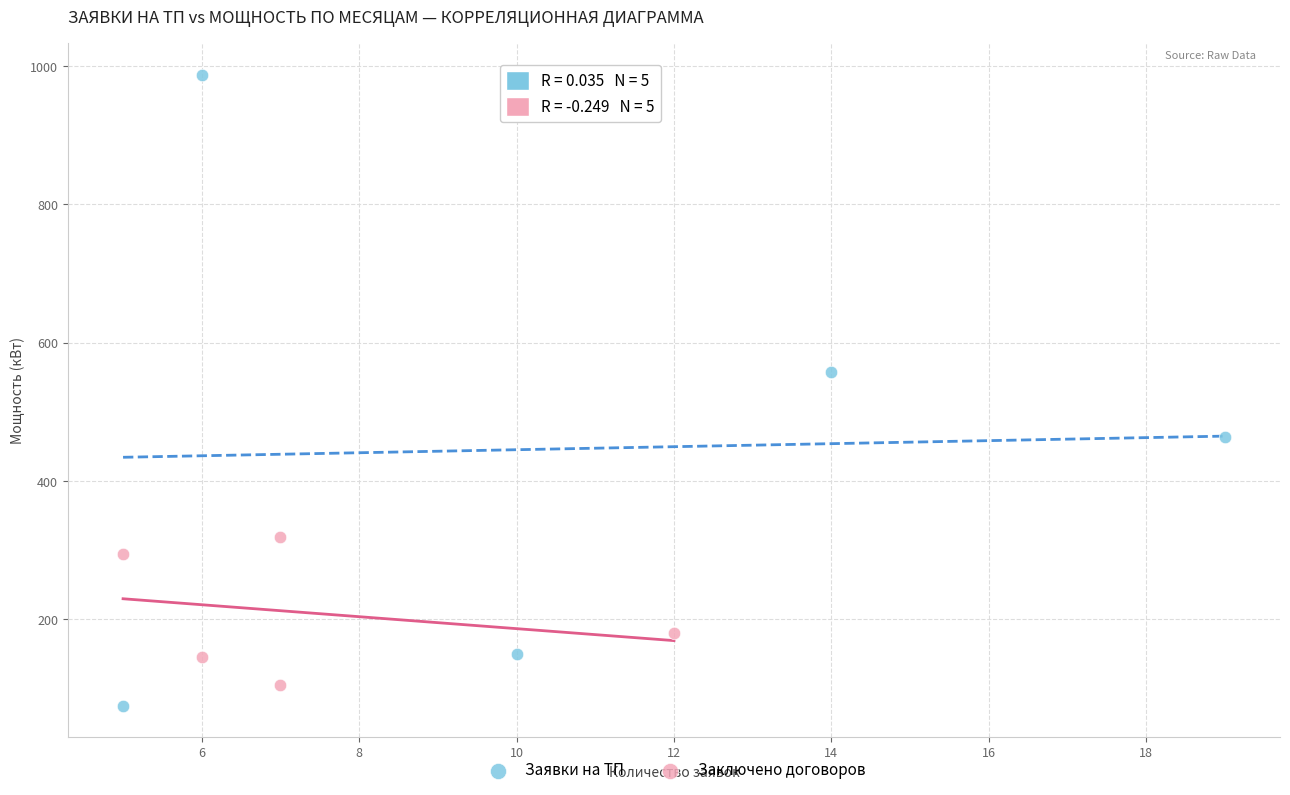

Which series has the largest Y range (max minus min)?

Заявки на ТП